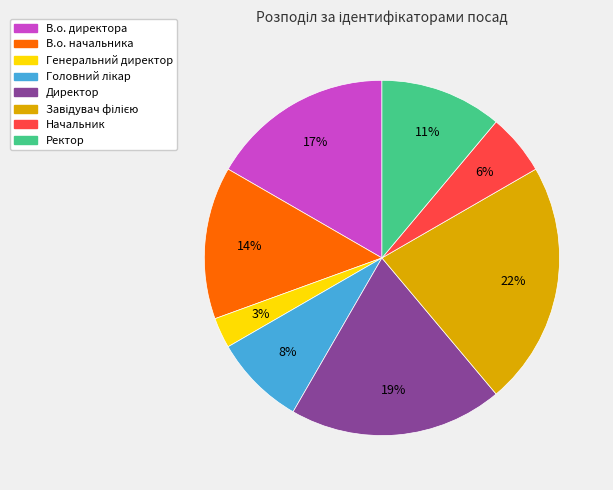

What is the ratio of the value at Начальник to the value at Генеральний директор?

2.0